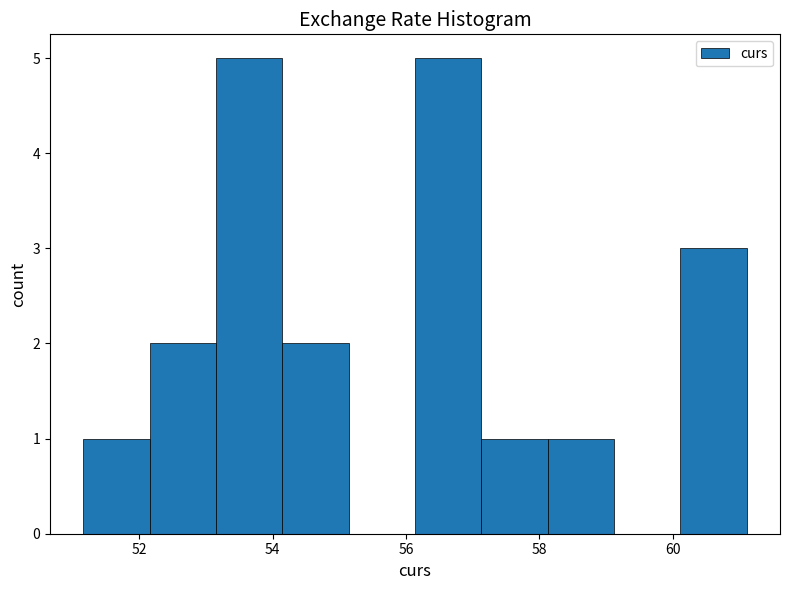

Reading left to right, list every bar in this chart as the range it spans on the x-axis followed by its height. Neither the bar edges nor the heights are printed on the chart, so give them approximately, as read against the axes.

51.2 to 52.2: 1
52.2 to 53.2: 2
53.2 to 54.2: 5
54.2 to 55.2: 2
55.2 to 56.2: 0
56.2 to 57.2: 5
57.2 to 58.2: 1
58.2 to 59.2: 1
59.2 to 60.2: 0
60.2 to 61.2: 3